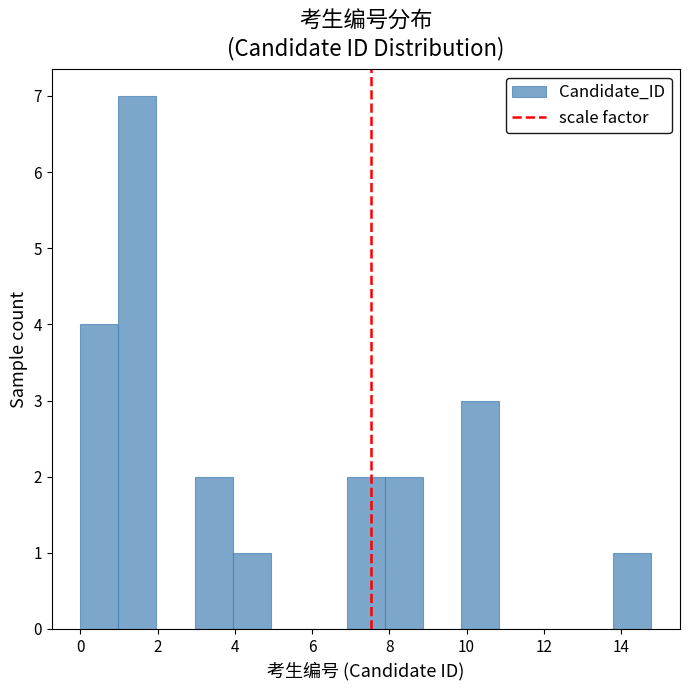

Reading left to right, list every bar in this chart as the range it spans on the x-axis followed by its height. Neither the bar edges nor the heights are printed on the chart, so give them approximately, as read against the axes.

0.0 to 1.0: 4
1.0 to 2.0: 7
2.0 to 3.0: 0
3.0 to 4.0: 2
4.0 to 5.0: 1
5.0 to 6.0: 0
6.0 to 7.0: 0
7.0 to 7.8: 2
7.8 to 8.8: 2
8.8 to 9.8: 0
9.8 to 10.8: 3
10.8 to 11.8: 0
11.8 to 12.8: 0
12.8 to 13.8: 0
13.8 to 14.8: 1